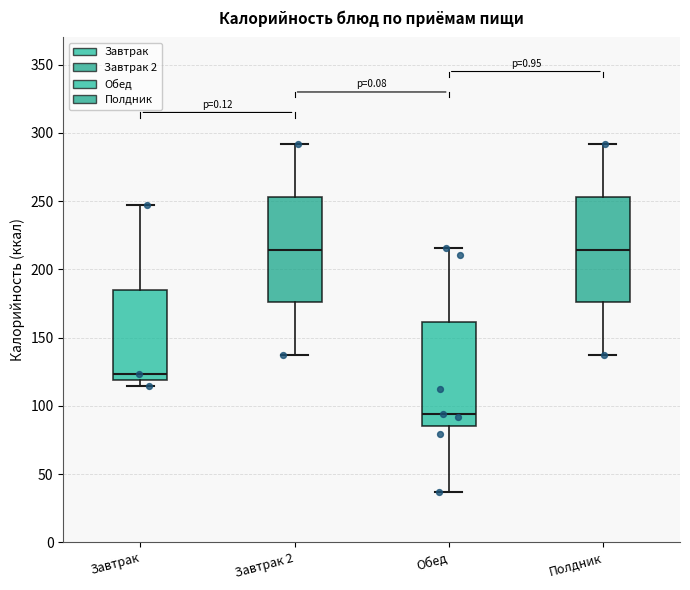

Reading left to right, read every box against the y-axis: the position of its median line, the range the box covers, and the ends of its whiskers. The values are not printed on the chart, so give them approximately, as read against the axis.

Завтрак: median 125, box 120 to 185, whiskers 115 to 245
Завтрак 2: median 215, box 175 to 255, whiskers 135 to 290
Обед: median 95, box 85 to 160, whiskers 35 to 215
Полдник: median 215, box 175 to 255, whiskers 135 to 290